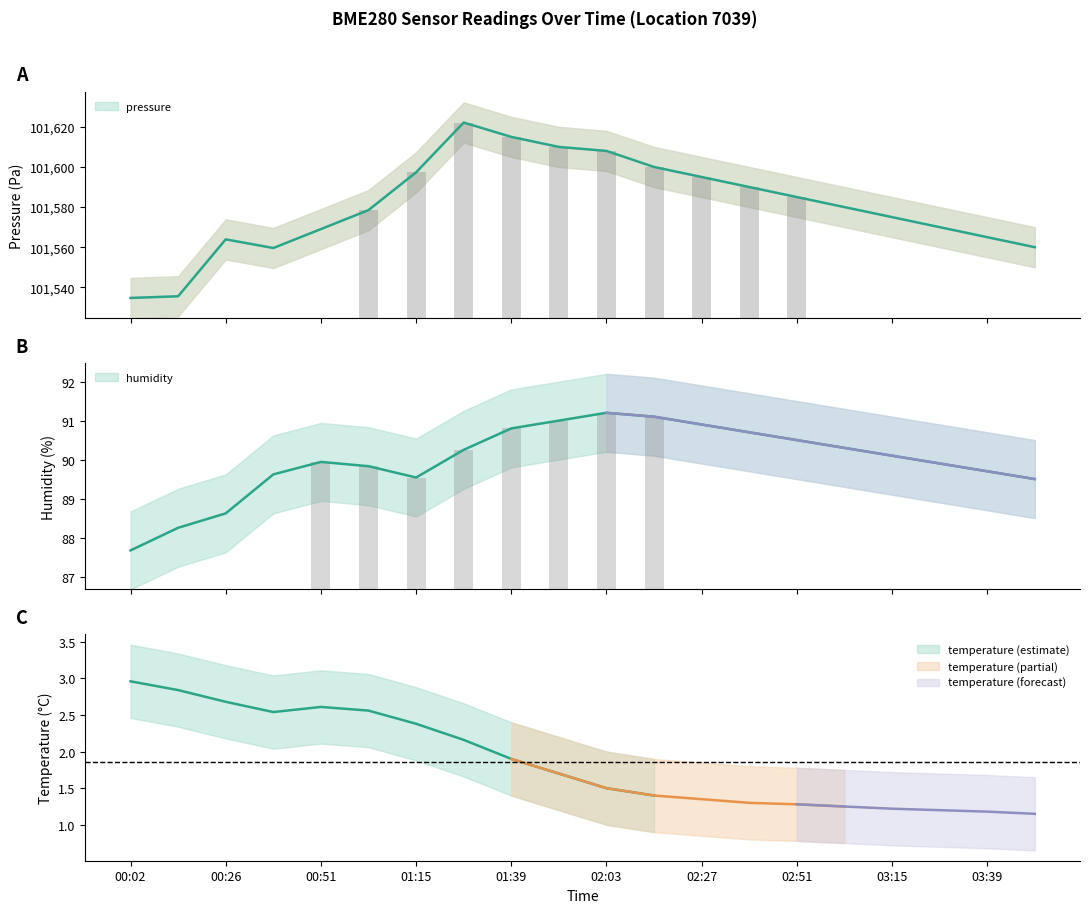

Where is humidity nearest to the value 89?

00:26